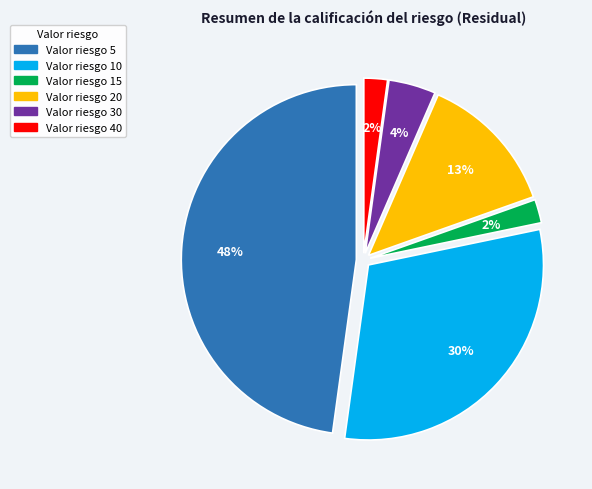

Is there a majority slice in this chart?

No